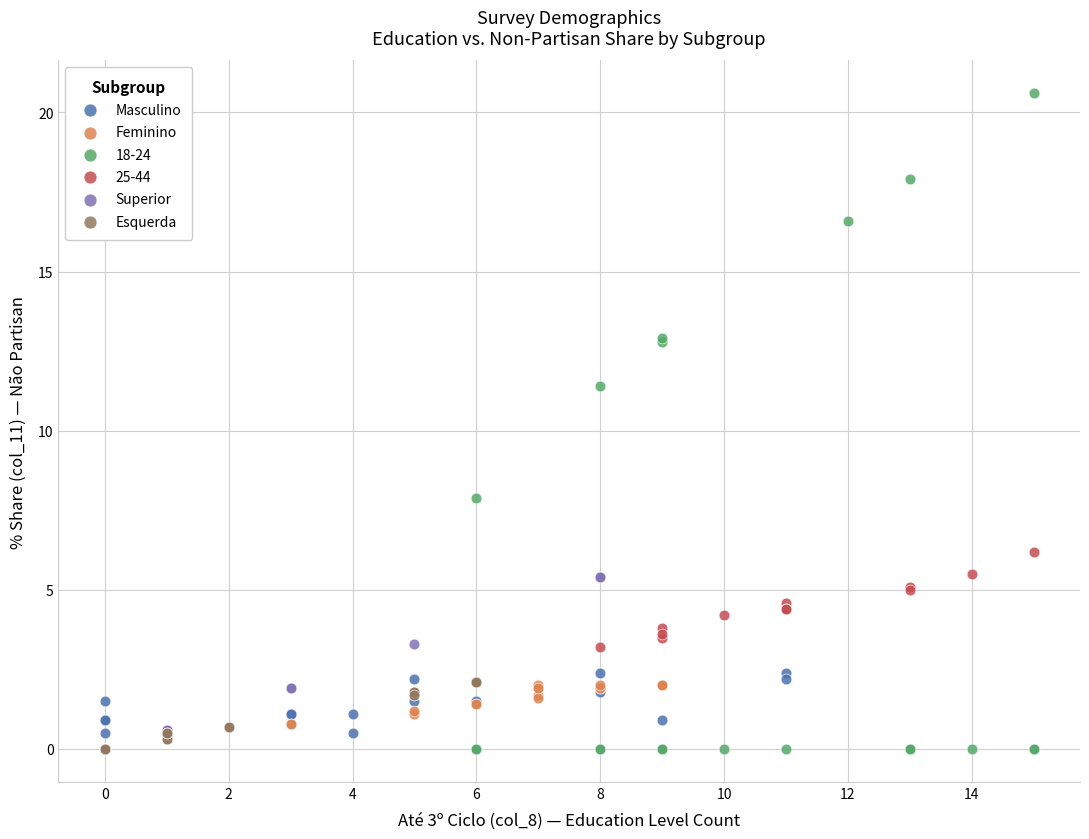

Which series has the widest spread of Y values?

18-24